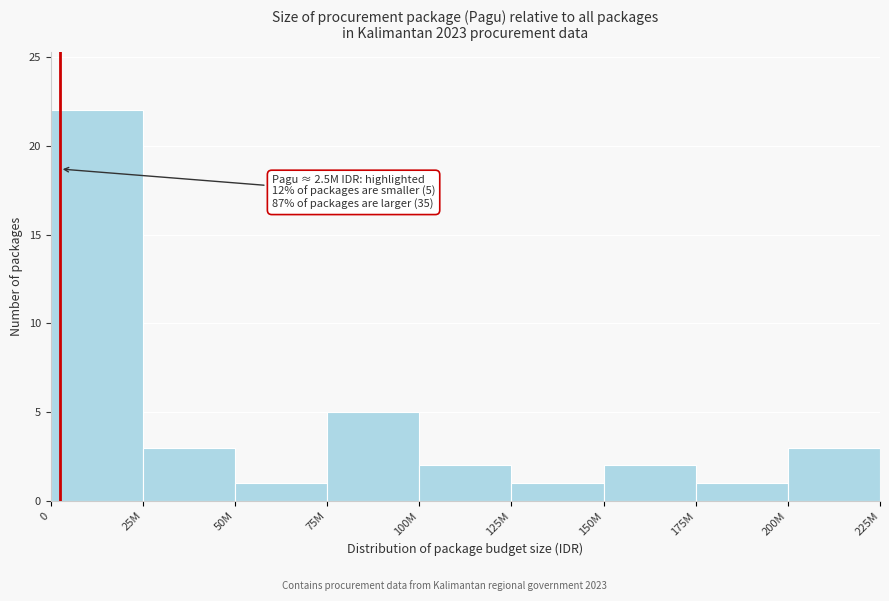

Reading left to right, what are all the values shown in this chart?

0=22	25M=3	50M=1	75M=5	100M=2	125M=1	150M=2	175M=1	200M=3